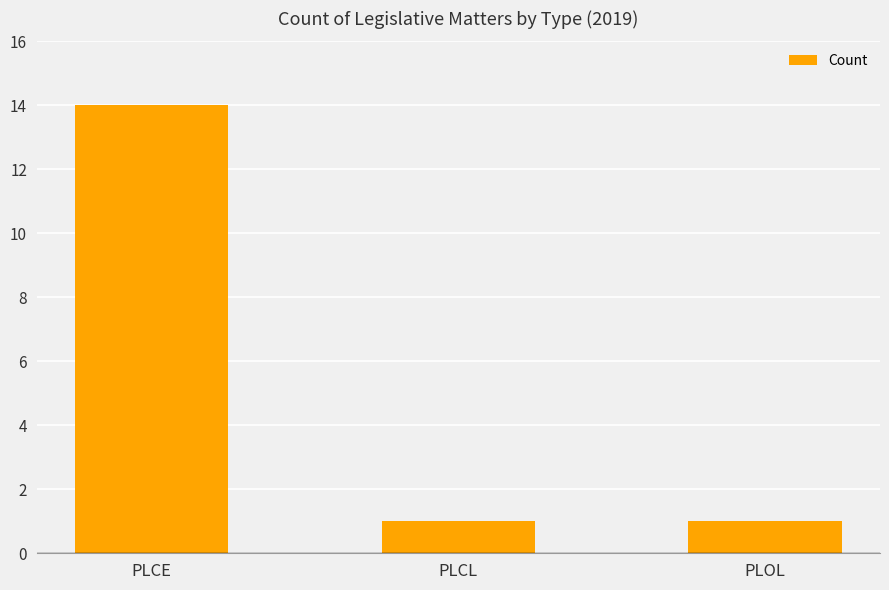

What is the greatest value displayed?

14